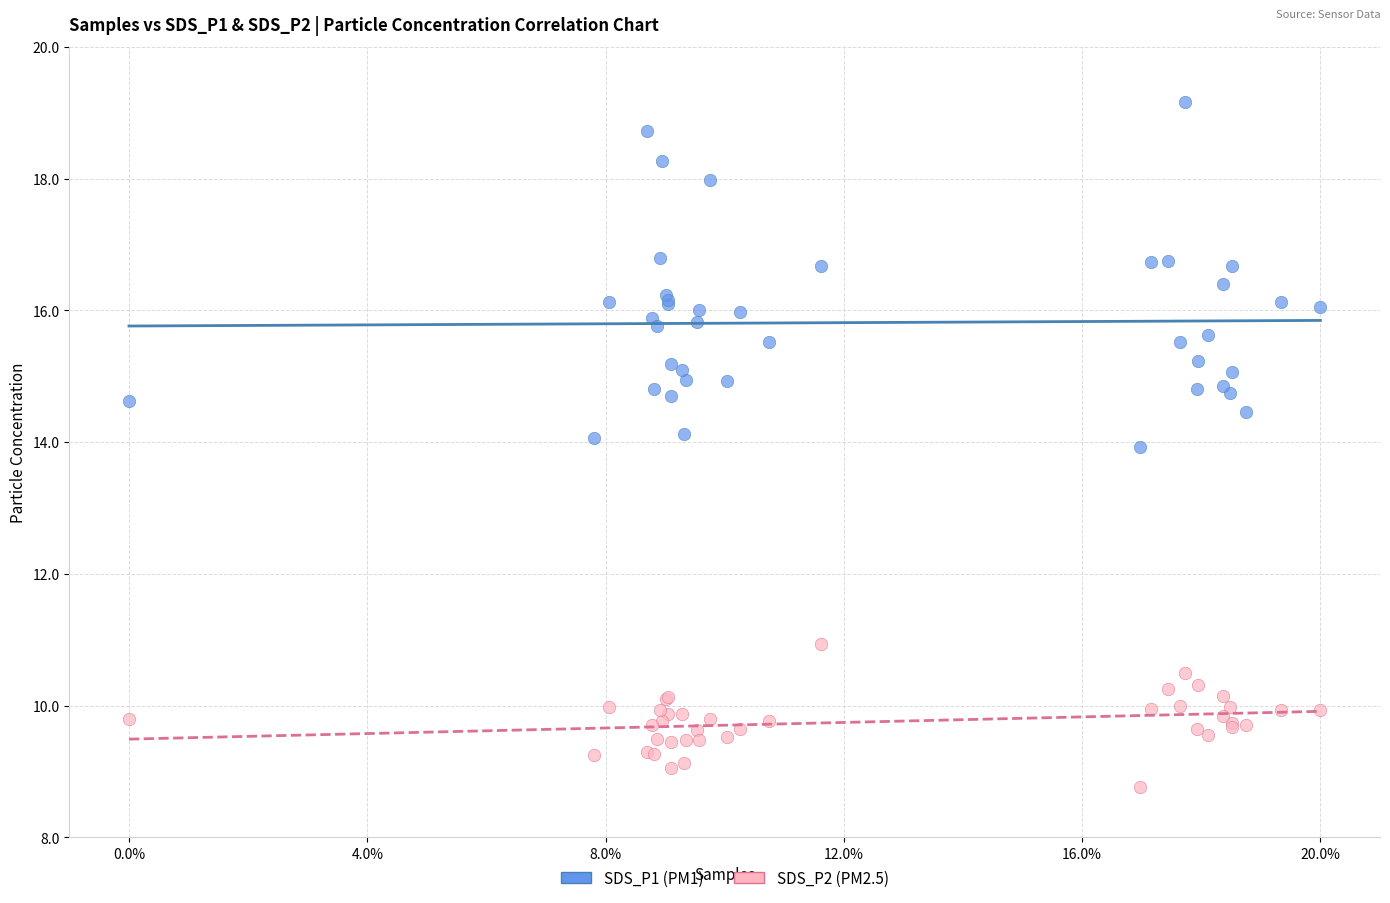

Which series reaches the maximum Y coordinate?

SDS_P1 (PM1)